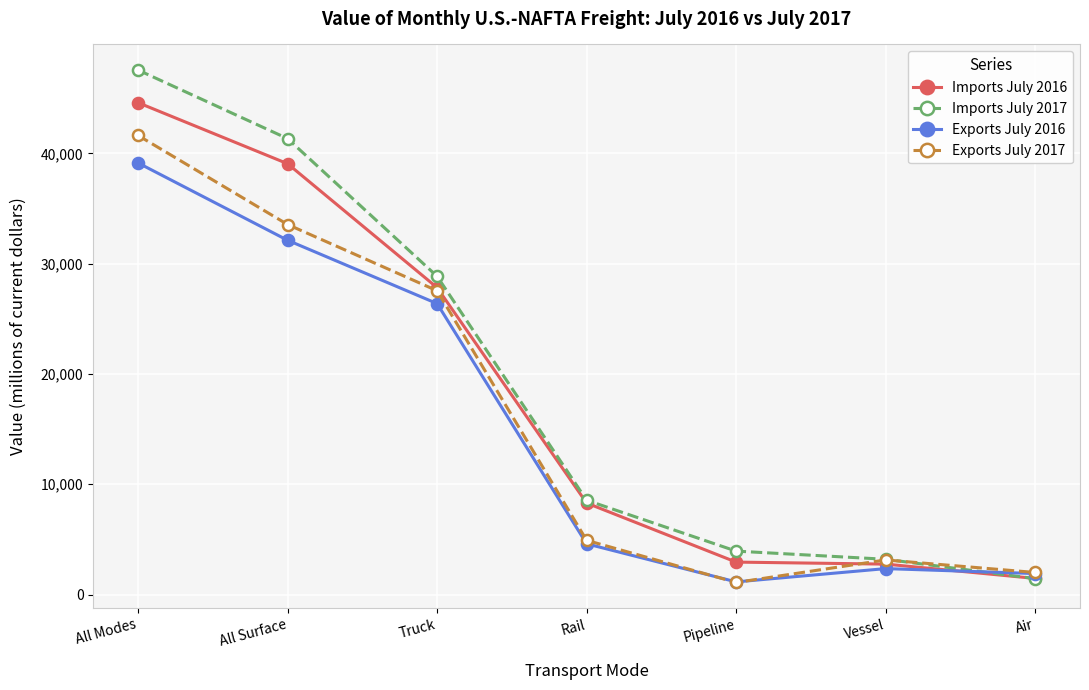

Is this an area chart (filled region under the line)?

No